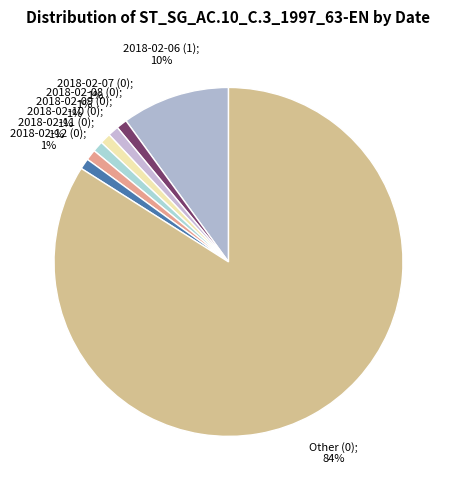

Does any single category account for the majority?

Yes